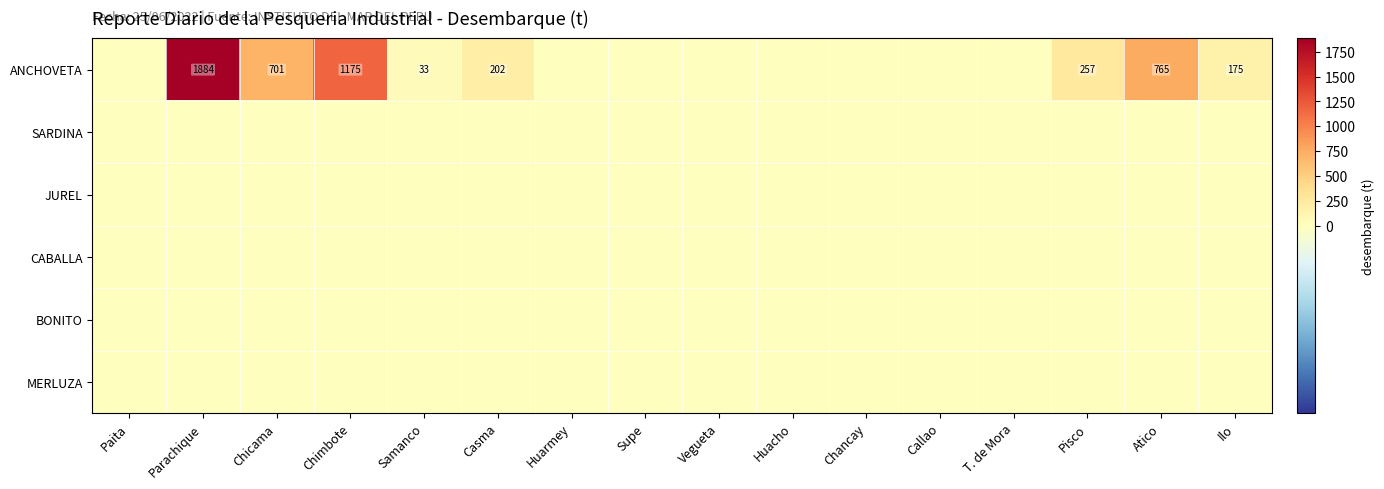

The value of ANCHOVETA at Chimbote is 291. True or false?

False